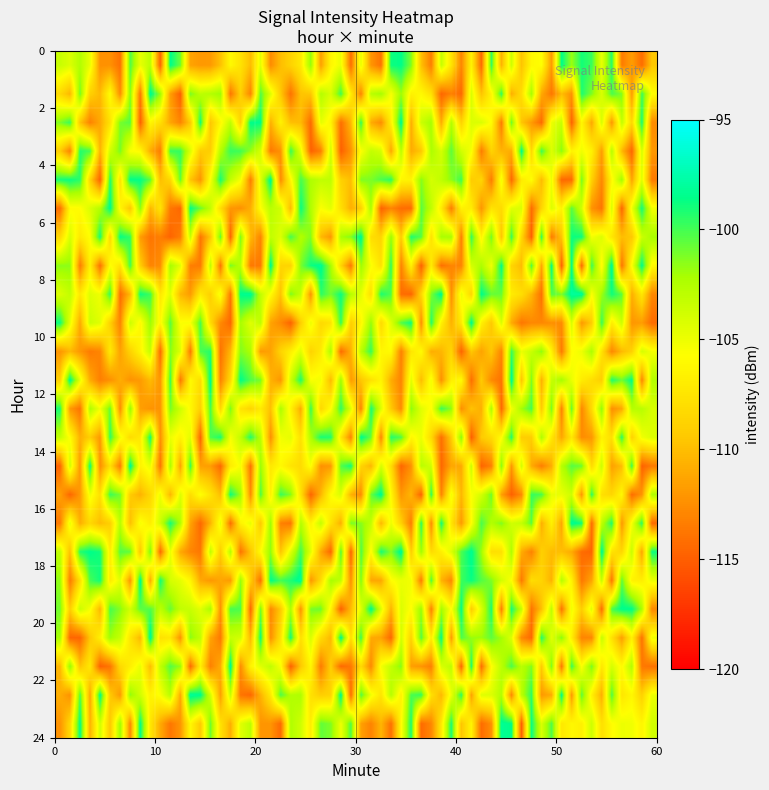

At which category does the chart reach its peak across all series?

54